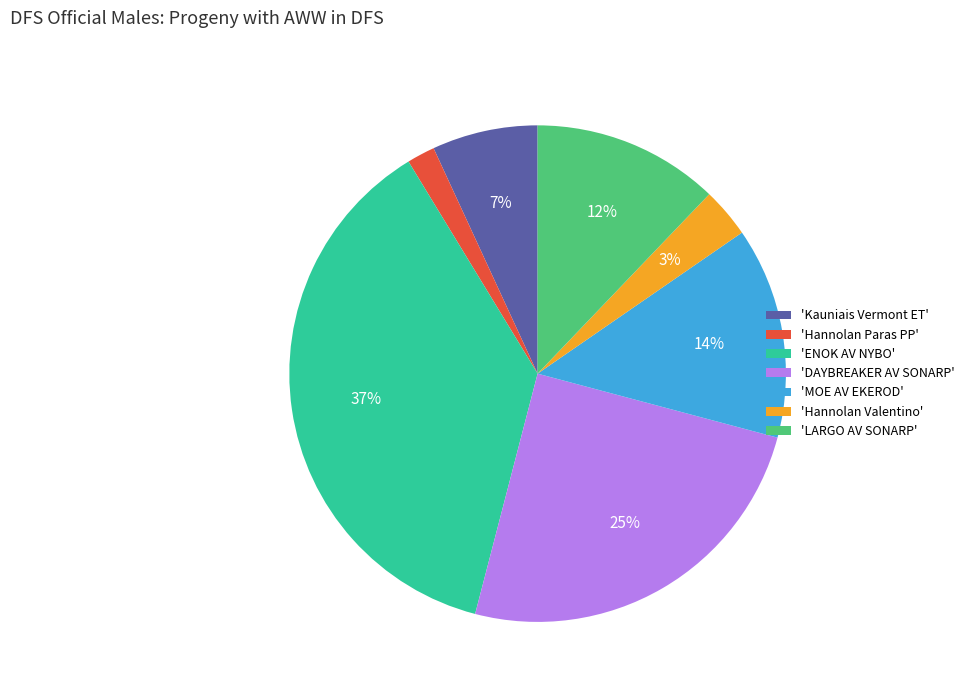

Which category has the smallest portion of the pie?

'Hannolan Paras PP'